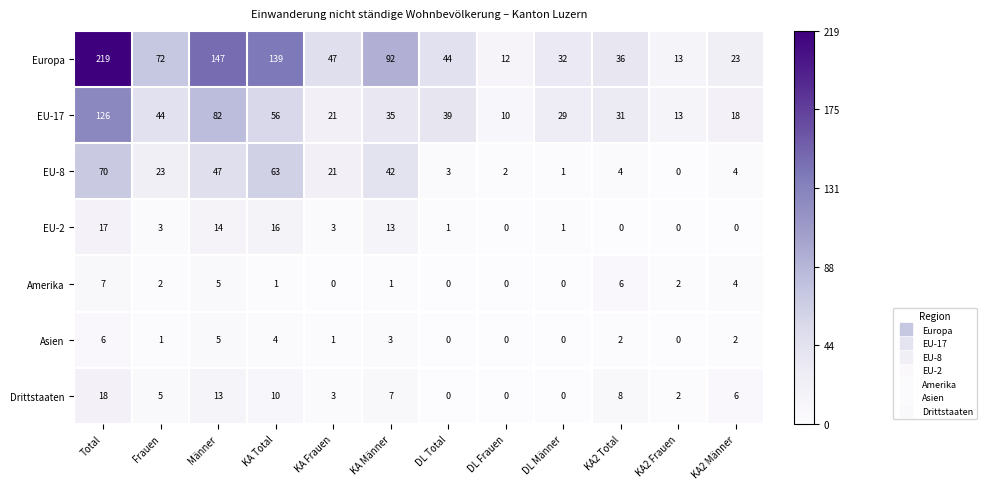

Is it true that EU-17 equals 114 at Männer?

False